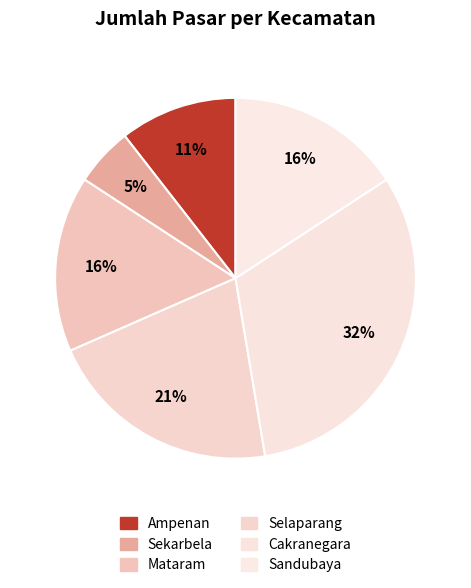

Is it true that Mataram is 1% of the pie?

False